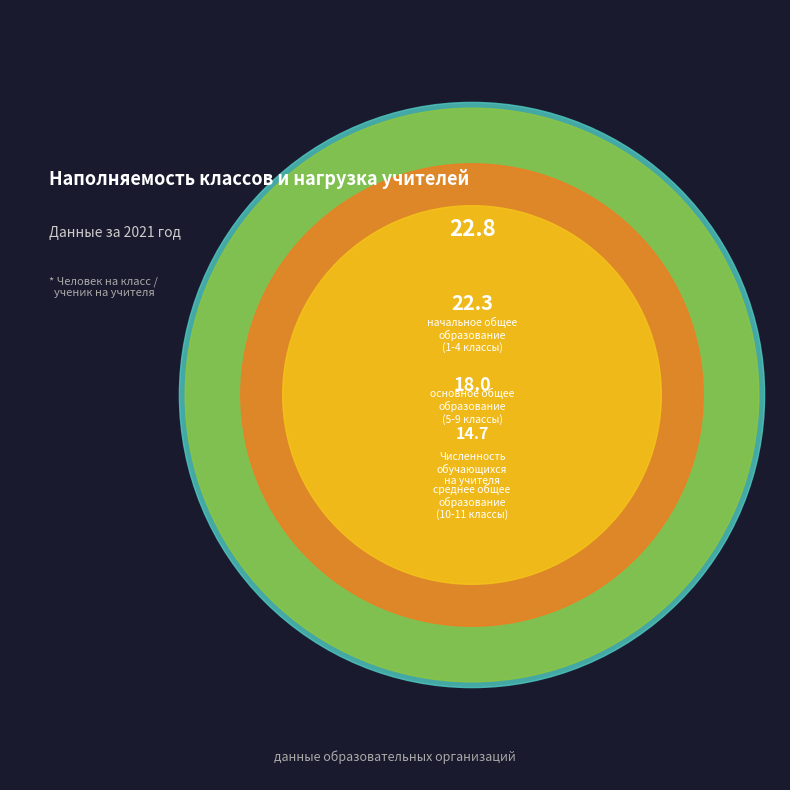

Count the number of slices in the pie.

4